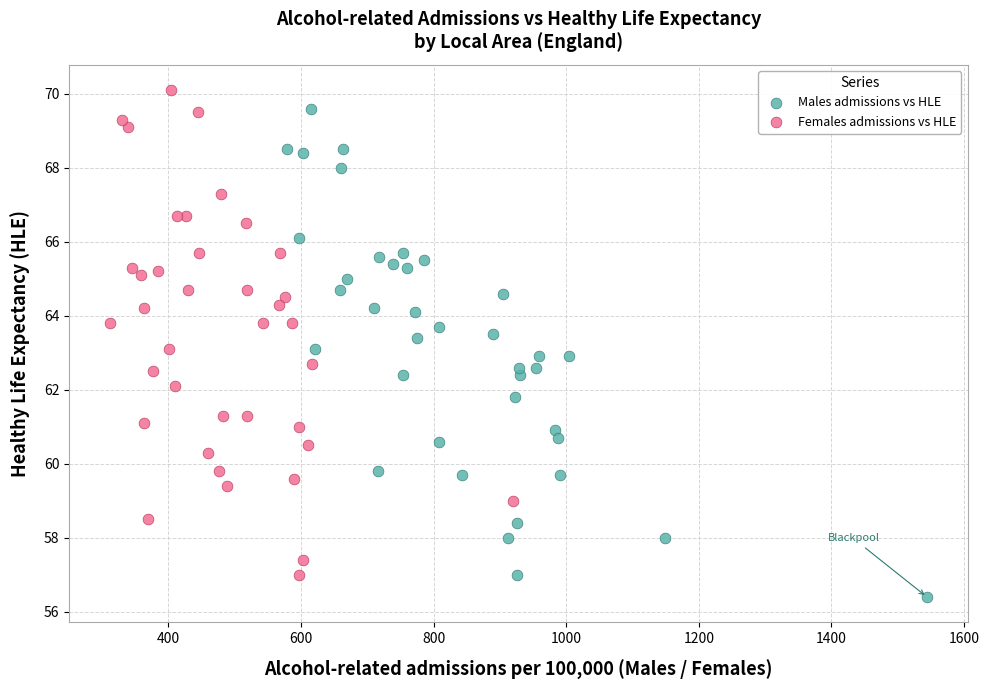

What are all the series names shown in the legend?

Males admissions vs HLE, Females admissions vs HLE